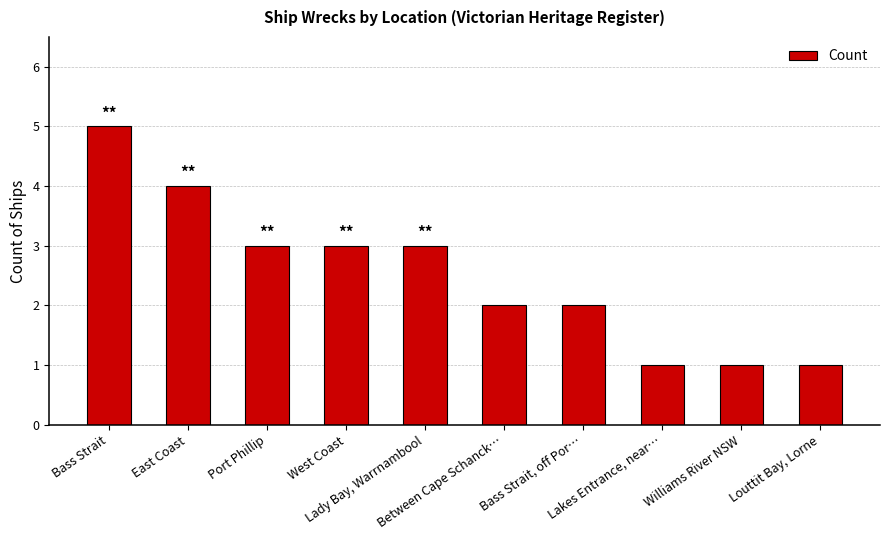

What is the difference between the values at East Coast and Lady Bay, Warrnambool?

1